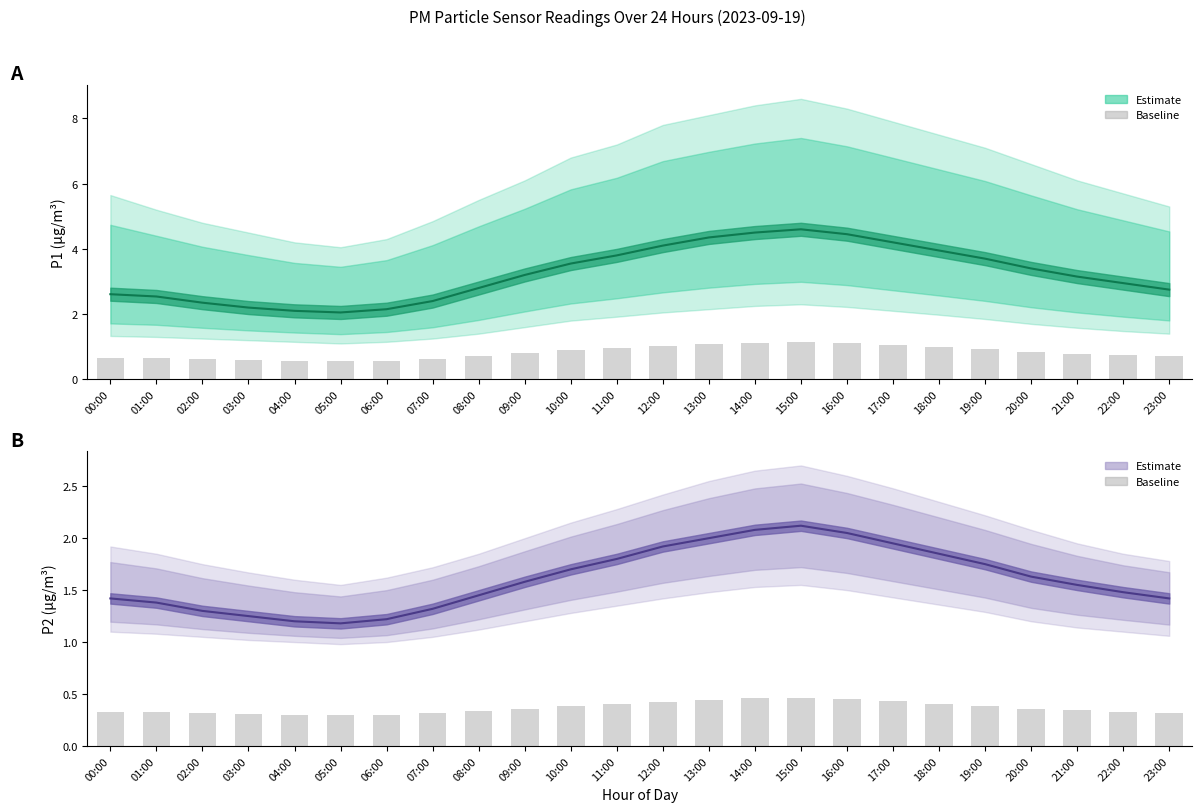

At which label does P1 mean reach its peak?

15:00